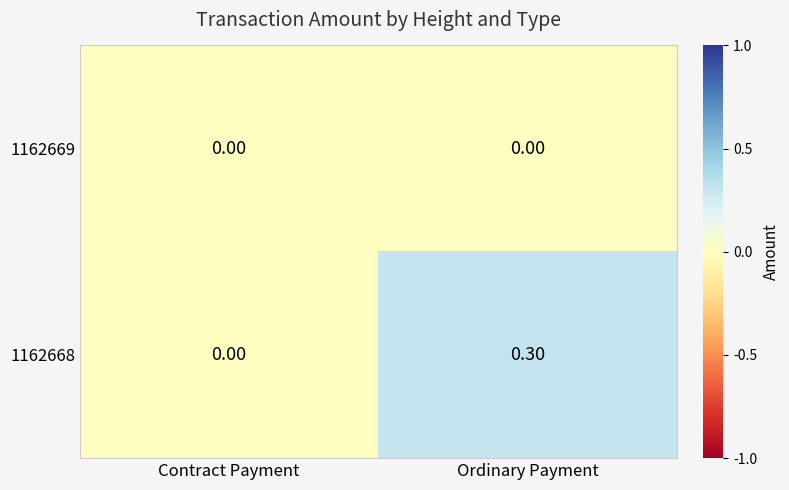

What is the difference between the maximum and minimum values in the 1162668 series?

0.3